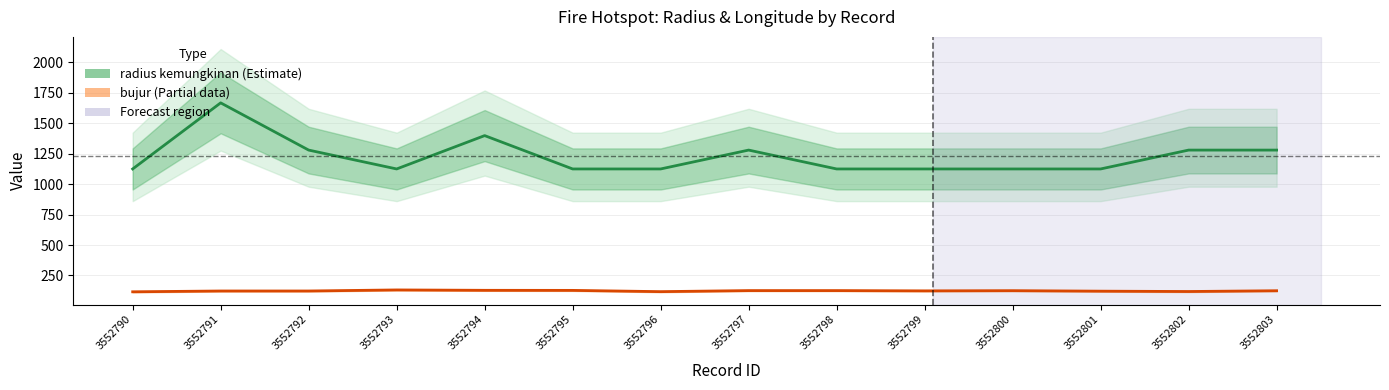

What is the difference between the bujur values at 3552792 and 3552799?

1.0